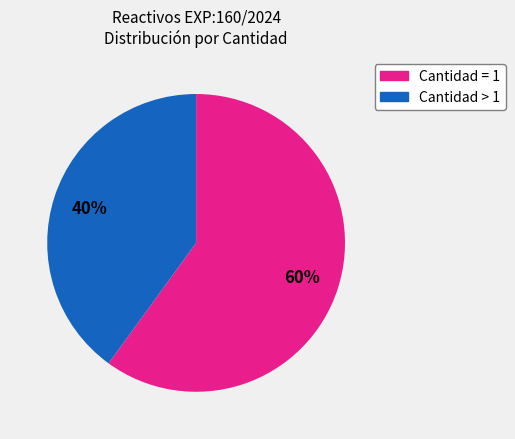

To the nearest percent, what is the average slice percentage?

50%